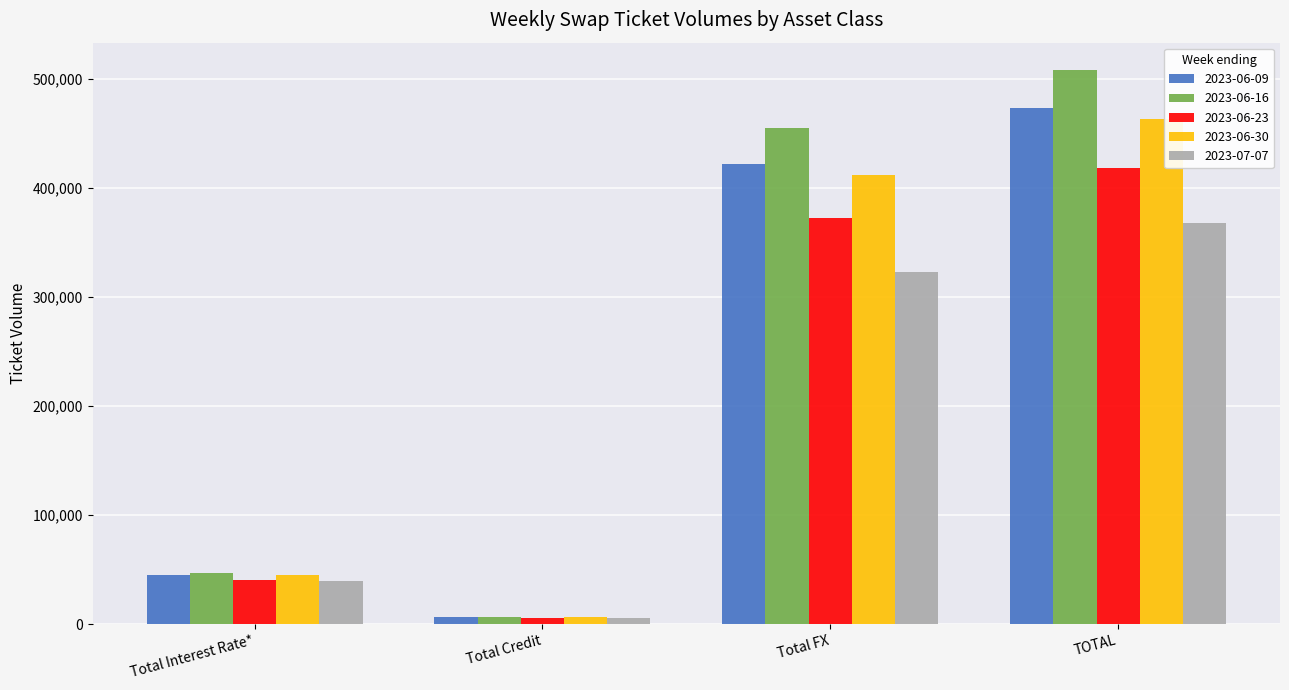

Is it true that 2023-06-16 equals 507858 at TOTAL?

True